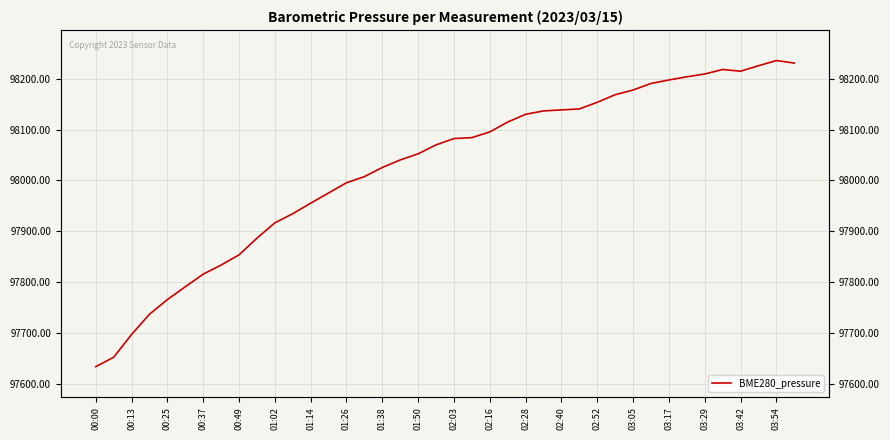

True or false: the data has more than 2 interior local peaks.

False